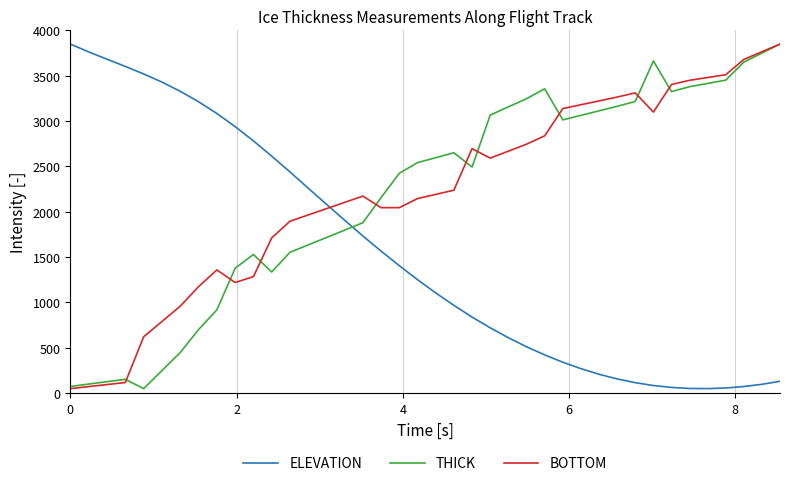

After their last crossing, which series has the higher values: ELEVATION or BOTTOM?

BOTTOM